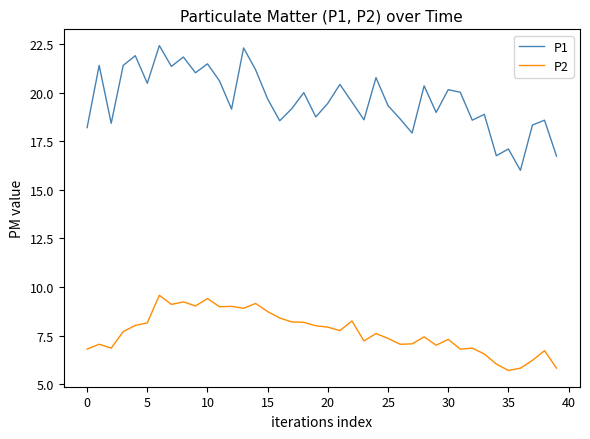

True or false: P1 has more than 0 interior local peaks.

True